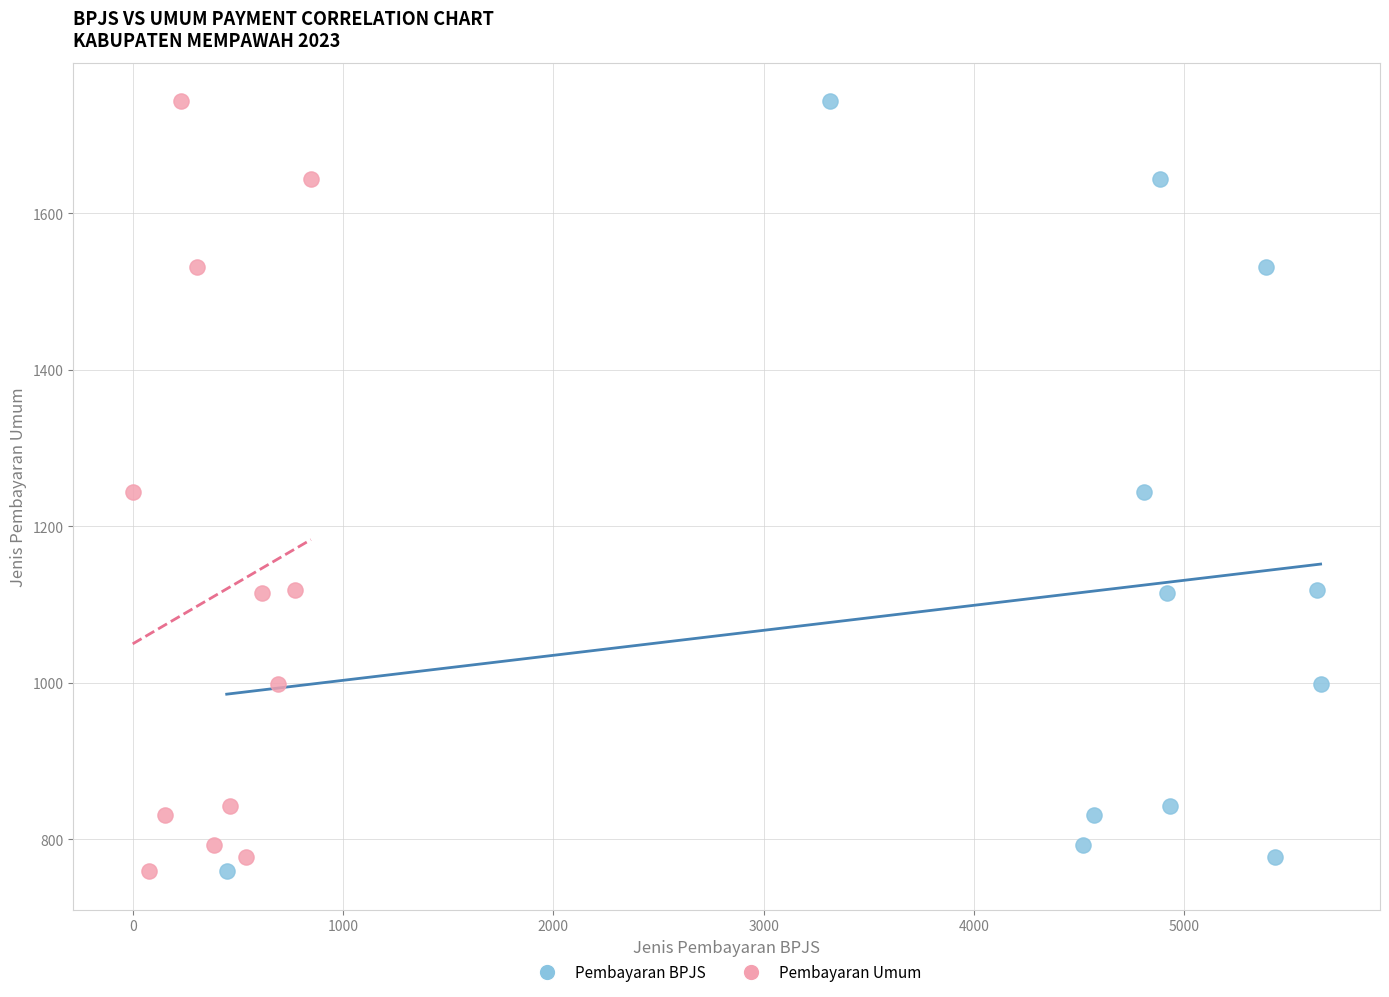

What are all the series names shown in the legend?

Pembayaran BPJS, Pembayaran Umum